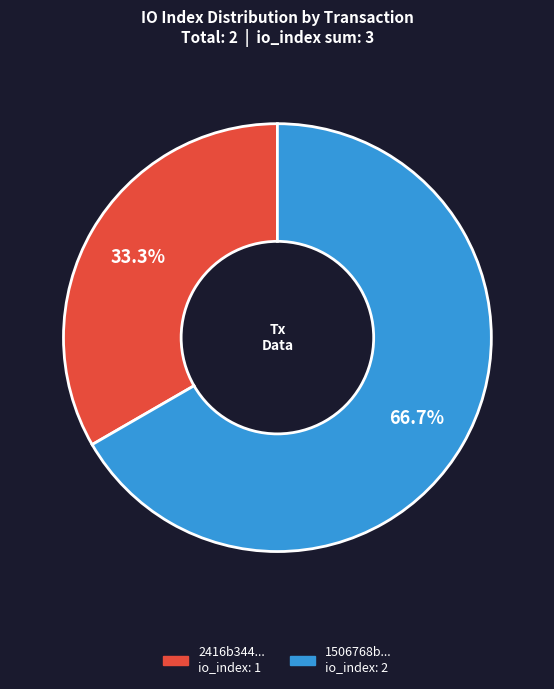

To the nearest percent, what is the average slice percentage?

50%